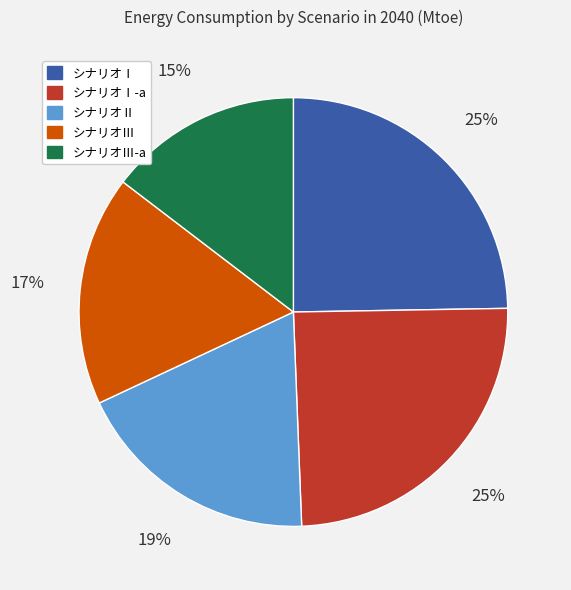

Count the number of slices in the pie.

5